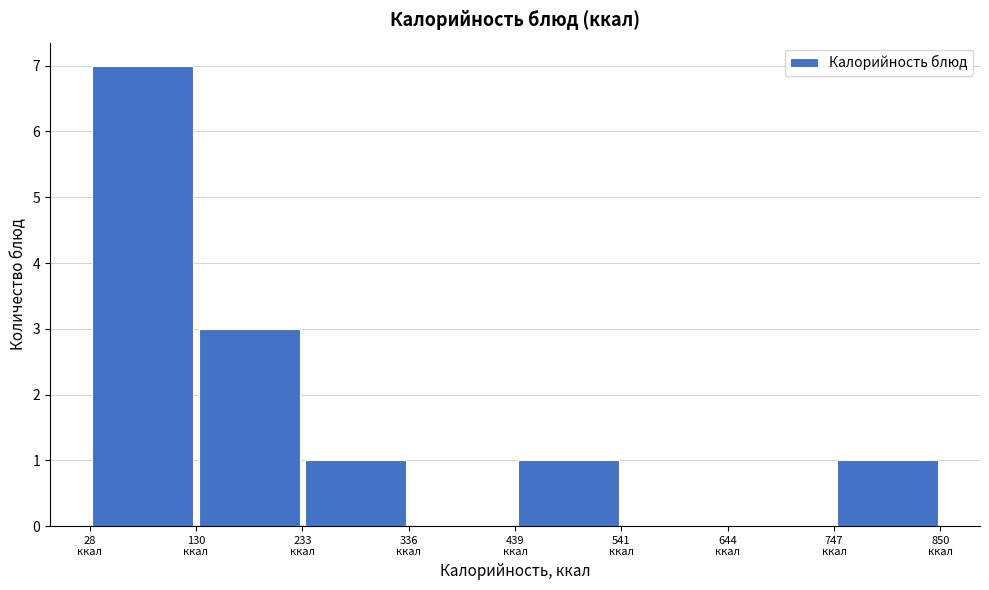

How tall is the bar that spans 20 to 140 on the x-axis? Neither the bar edges nor the heights are printed on the chart, so give them approximately, as read against the axes.

7